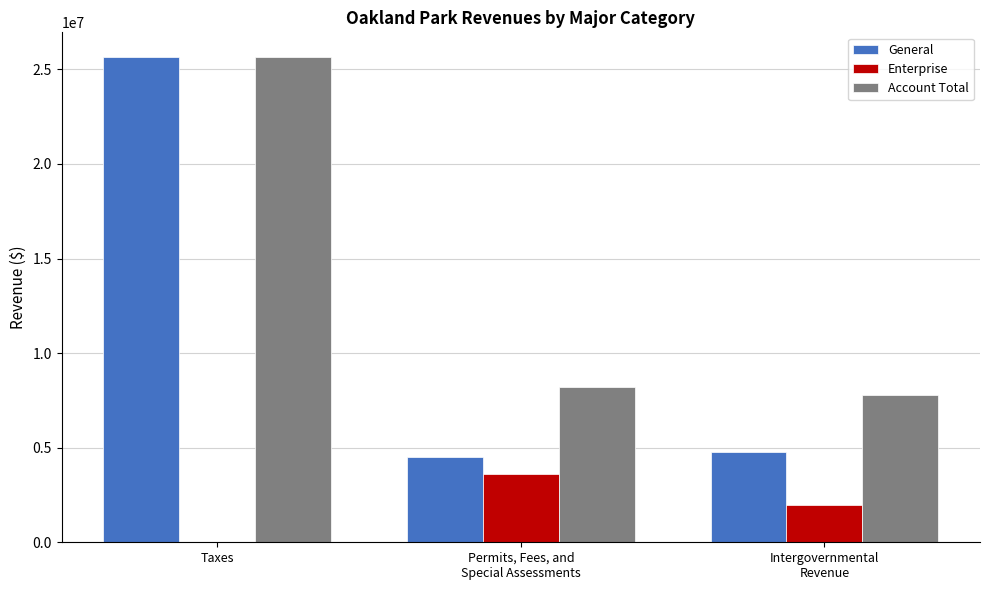

What is the sum of all Account Total values?

41658928